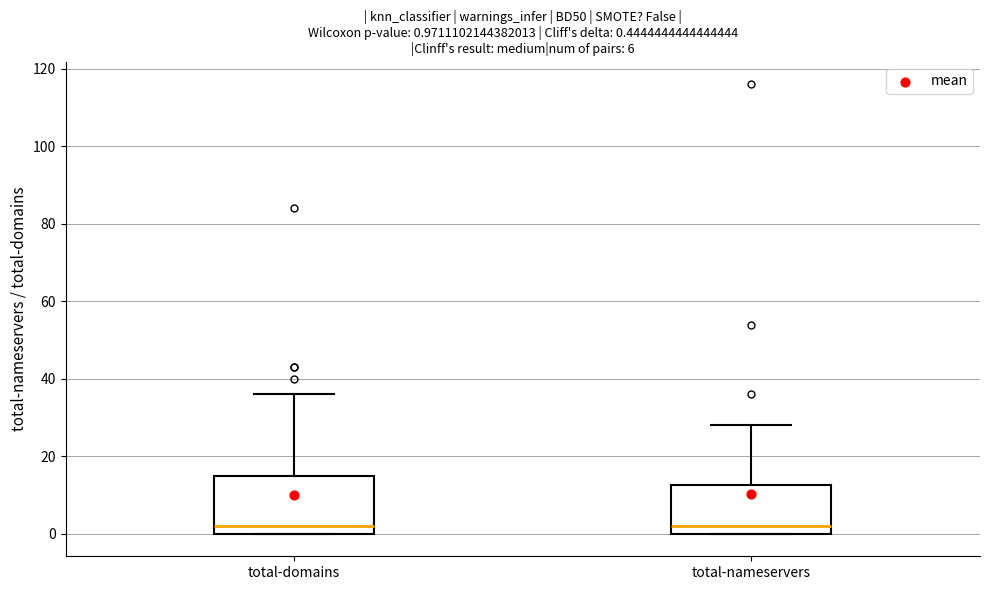

Which box is the tallest, from its lower edge to its upper edge?

total-domains